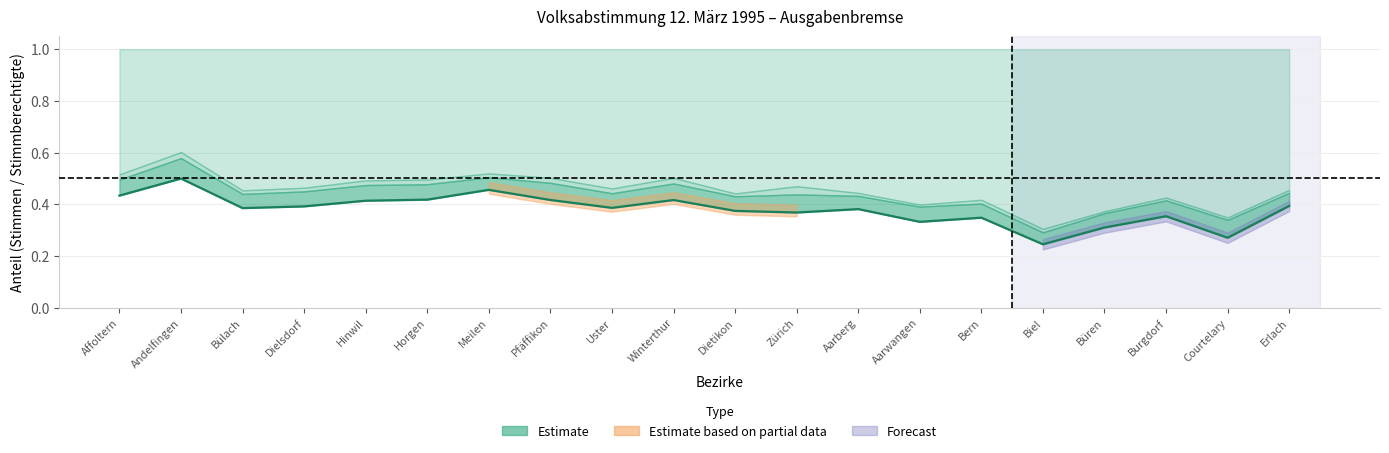

What is the difference between the maximum and second lowest values?

0.2